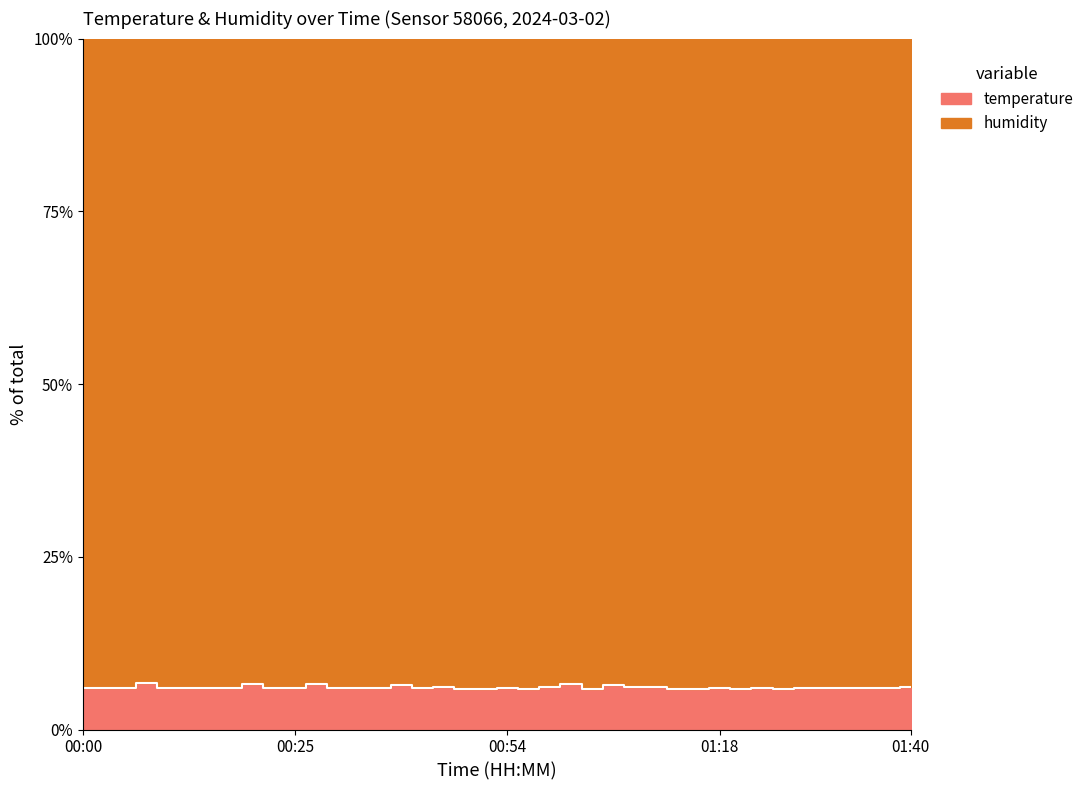

What is the average value?

6.1